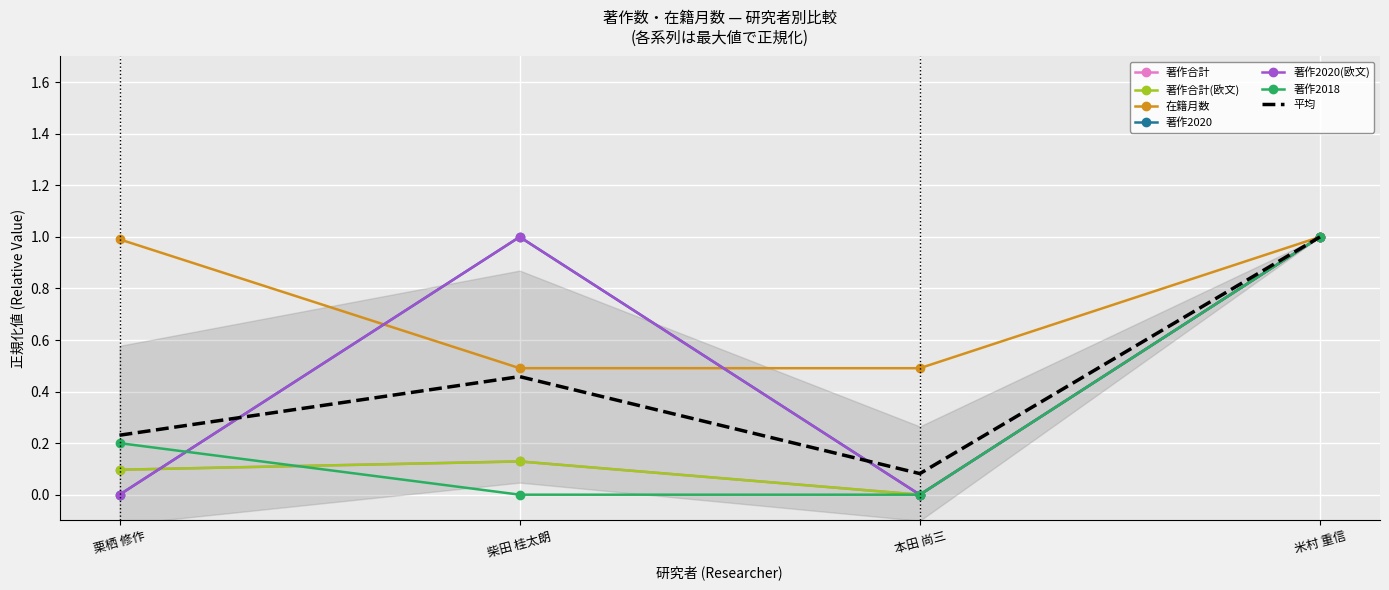

How many lines are shown in the chart?

6